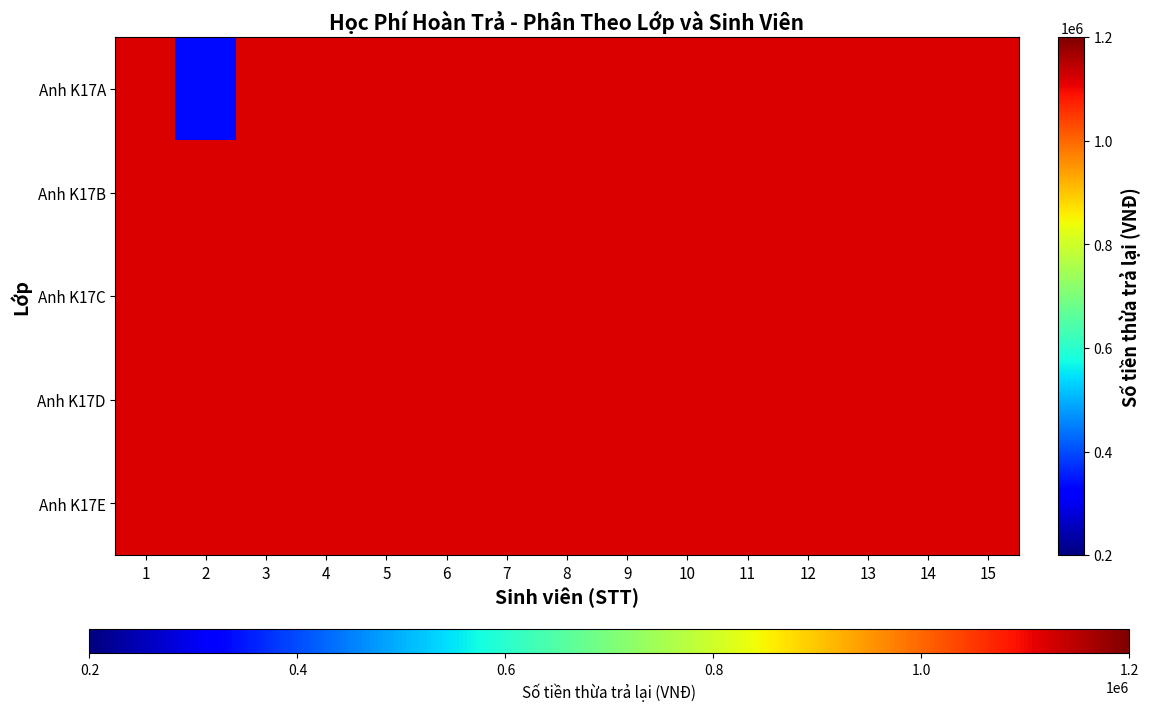

At 11, list the series in order from smallest to largest.

Anh K17A, Anh K17B, Anh K17C, Anh K17D, Anh K17E